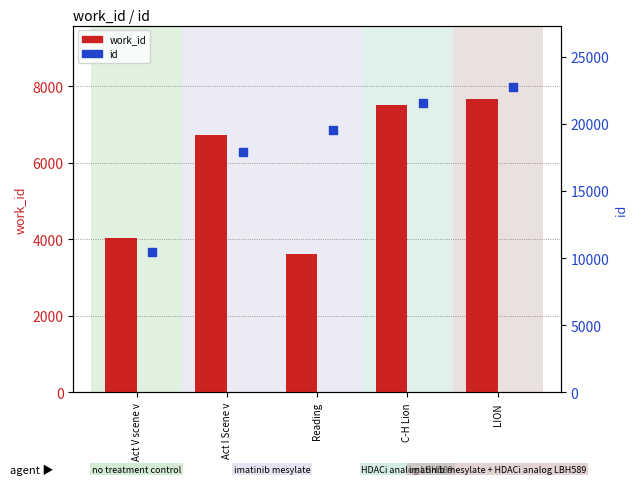

Which series has the largest total across all categories?

id